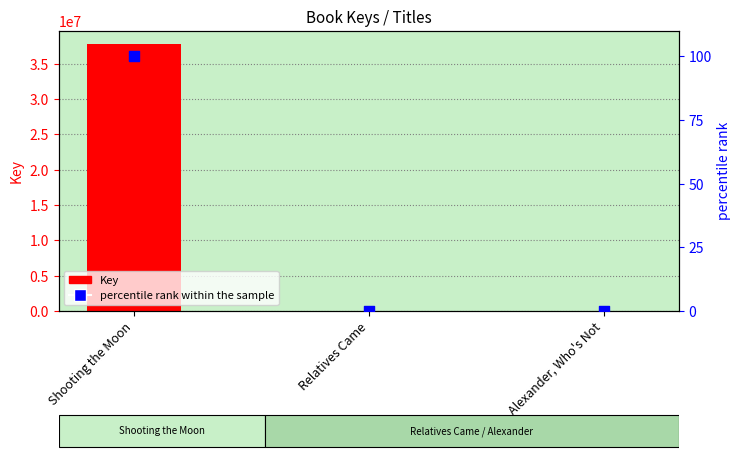

Which series has the widest spread of Y values?

Key